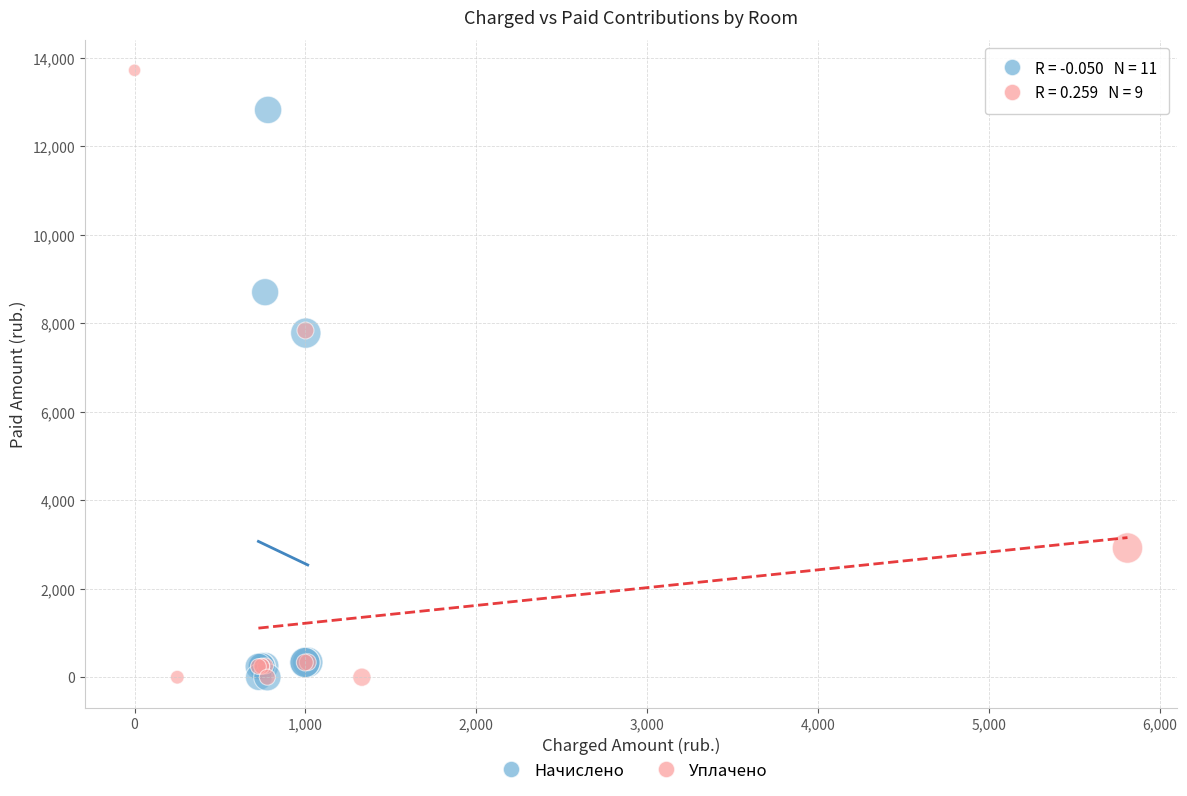

Which series has the largest Y range (max minus min)?

Уплачено